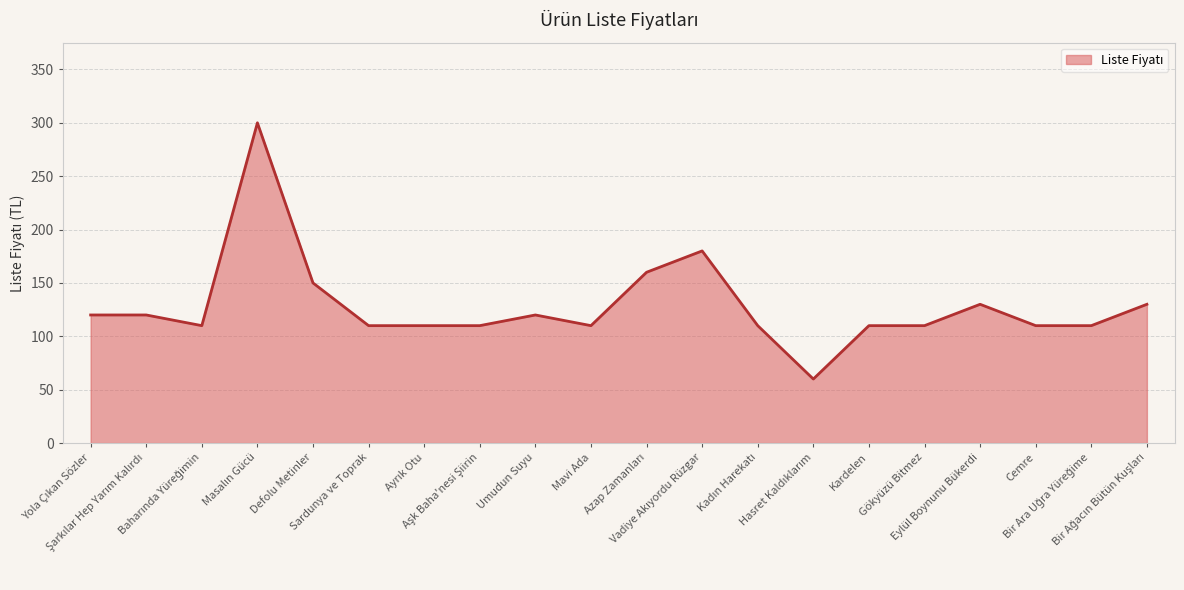

What is the difference between the maximum and minimum values?

240